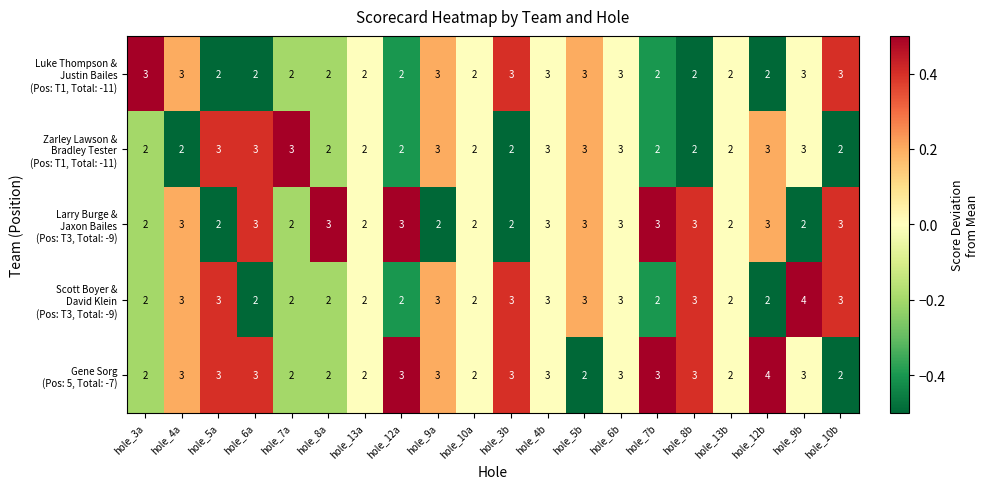

How many distinct data groups are displayed?

5